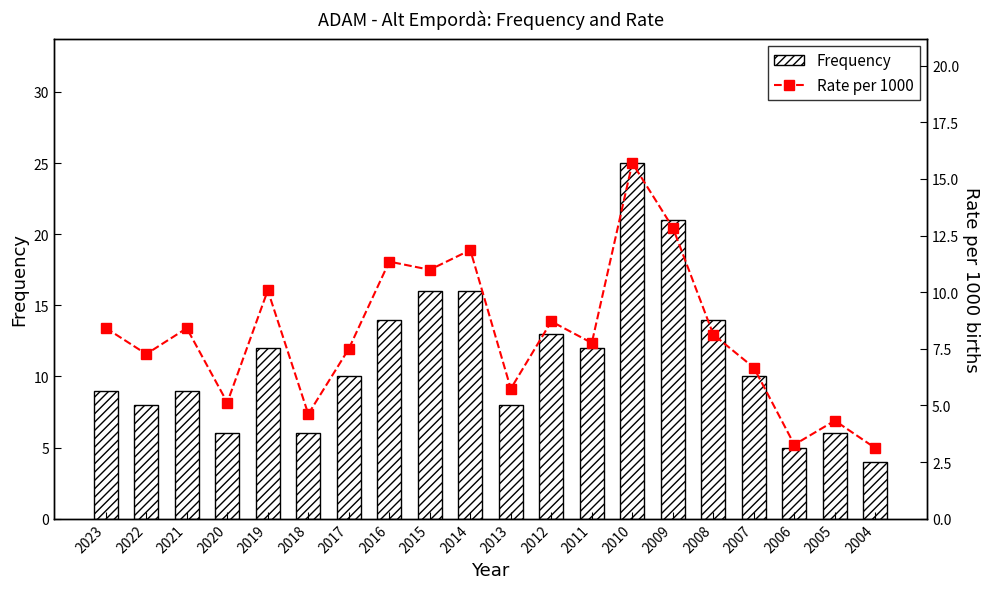

How many data points in Frequency are above 10?

9